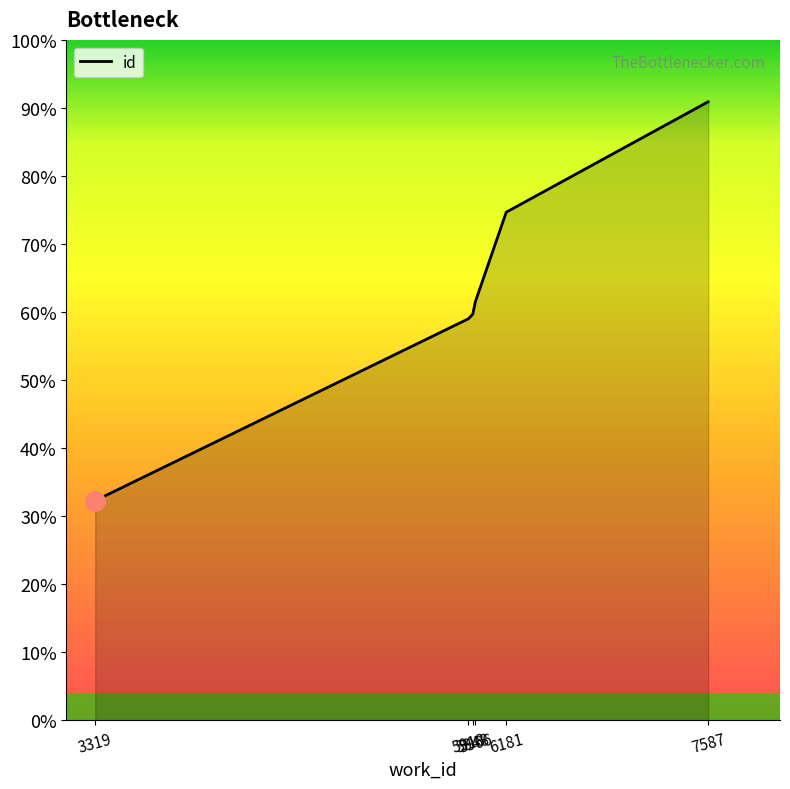

Approximately how many times larger is the value at 5918 compared to 7587?

0.6